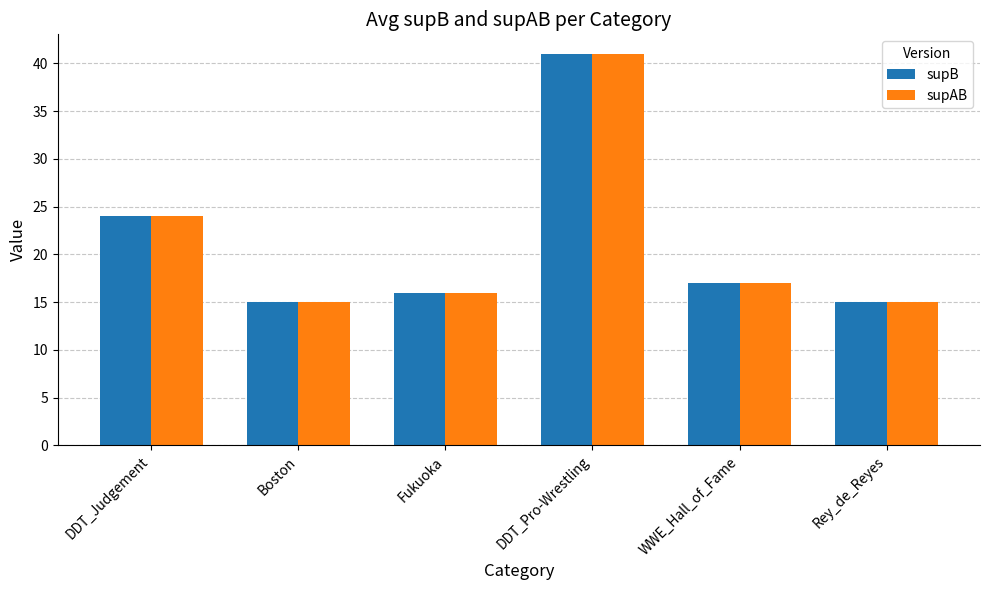

What is the sum of the supB values at DDT_Judgement and Fukuoka?

40